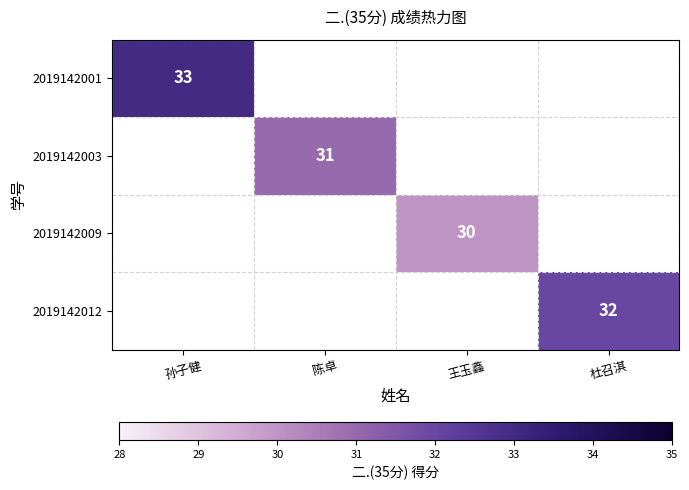

True or false: 2019142003 has a value of 43 at 陈卓.

False